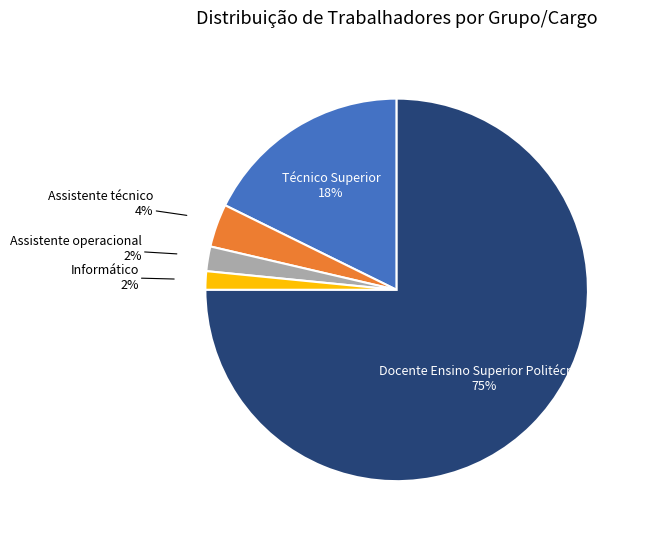

Is there any slice that represents more than half of the pie?

Yes